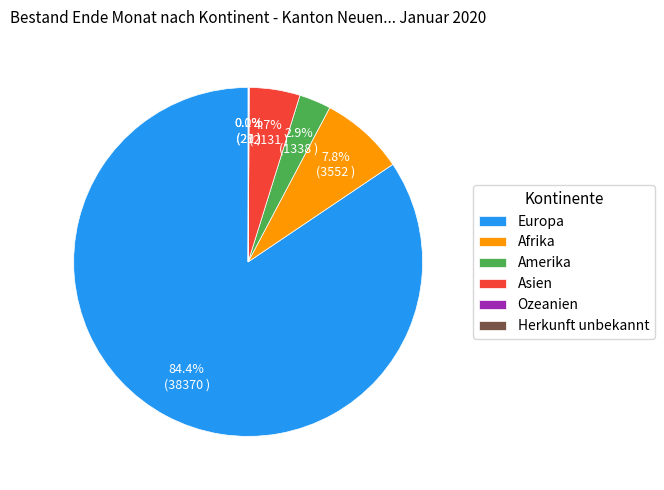

Do Amerika and Asien together represent more than half of the pie?

No